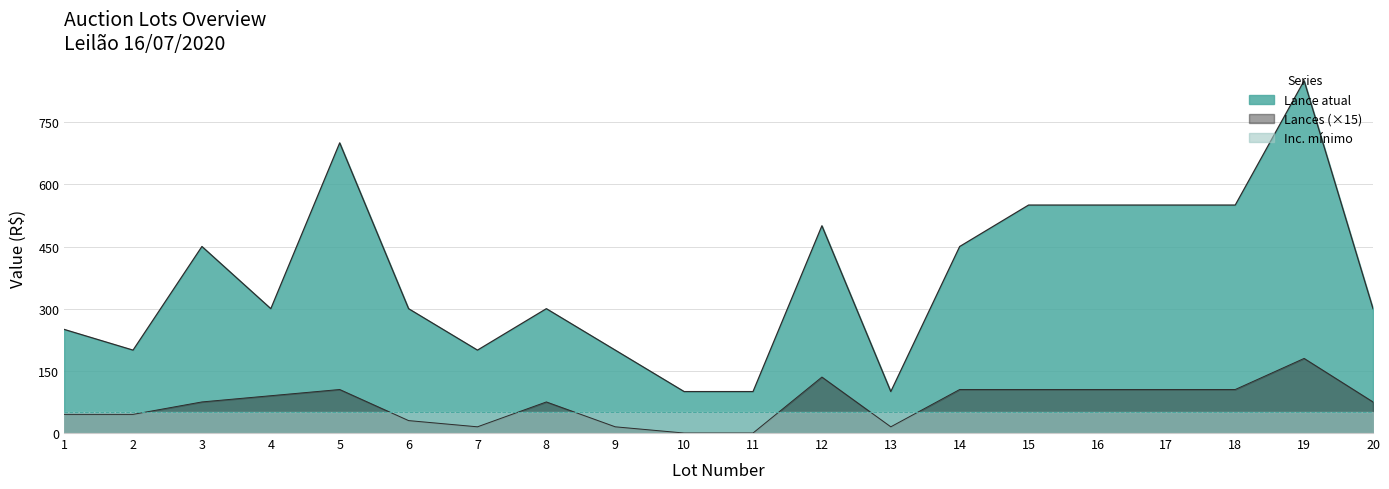

At how many categories does at least one series exceed 792?

1